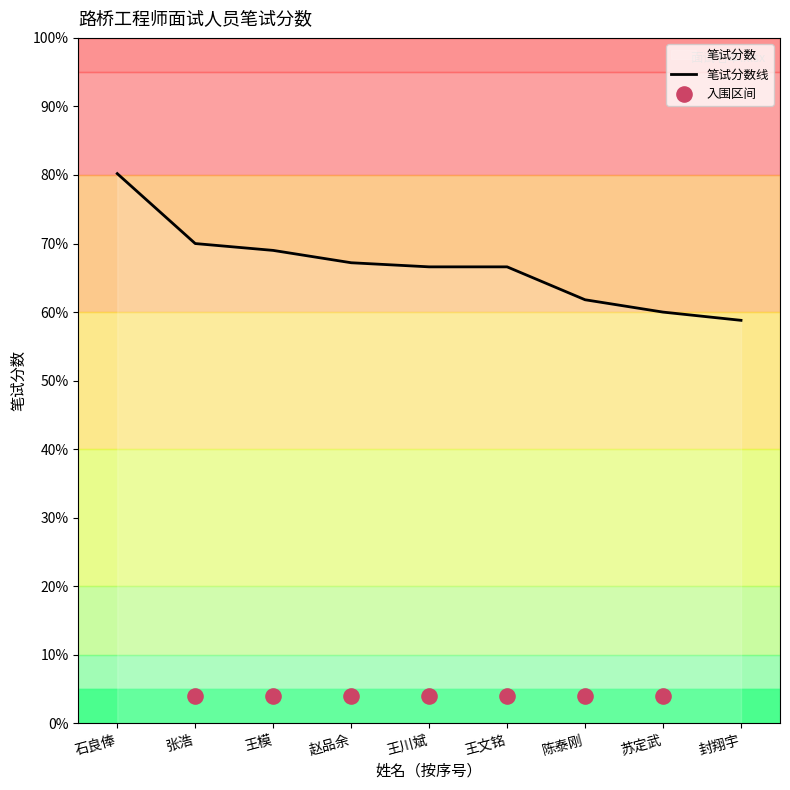

What is the ratio of the value at 张浩 to the value at 石良俸?

0.9